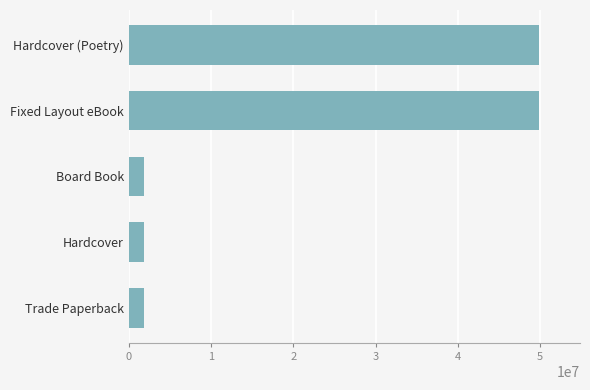

How many data points does each series have?

5